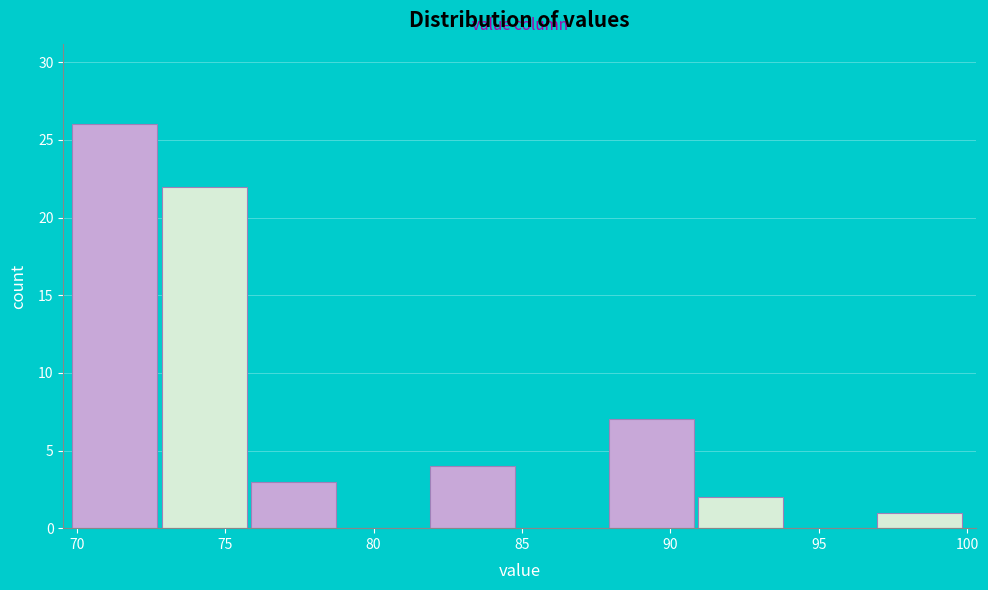

Reading left to right, transcribe this chart: for each bar, give the range it covers on the x-axis and its height. Neither the bar edges nor the heights are printed on the chart, so give them approximately, as read against the axes.

70 to 73: 26
73 to 76: 22
76 to 79: 3
79 to 82: 0
82 to 85: 4
85 to 88: 0
88 to 91: 7
91 to 94: 2
94 to 97: 0
97 to 100: 1